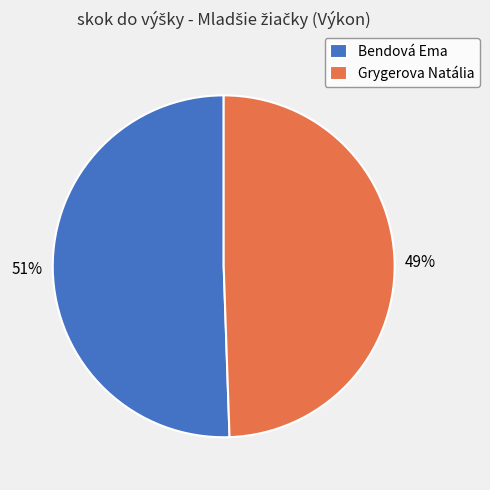

Count the number of slices in the pie.

2